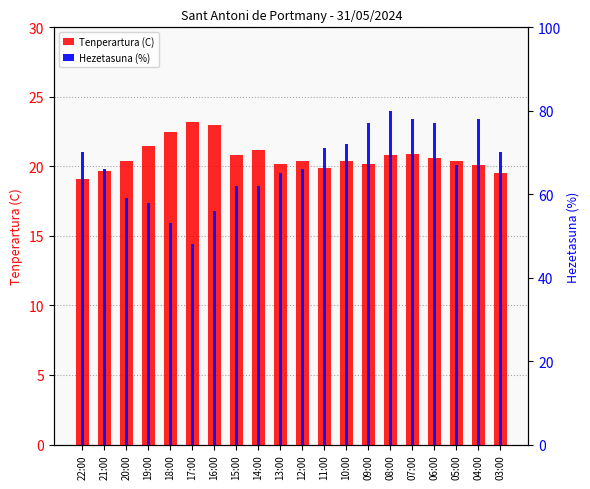

At which category is the sum across all series the highest?

08:00